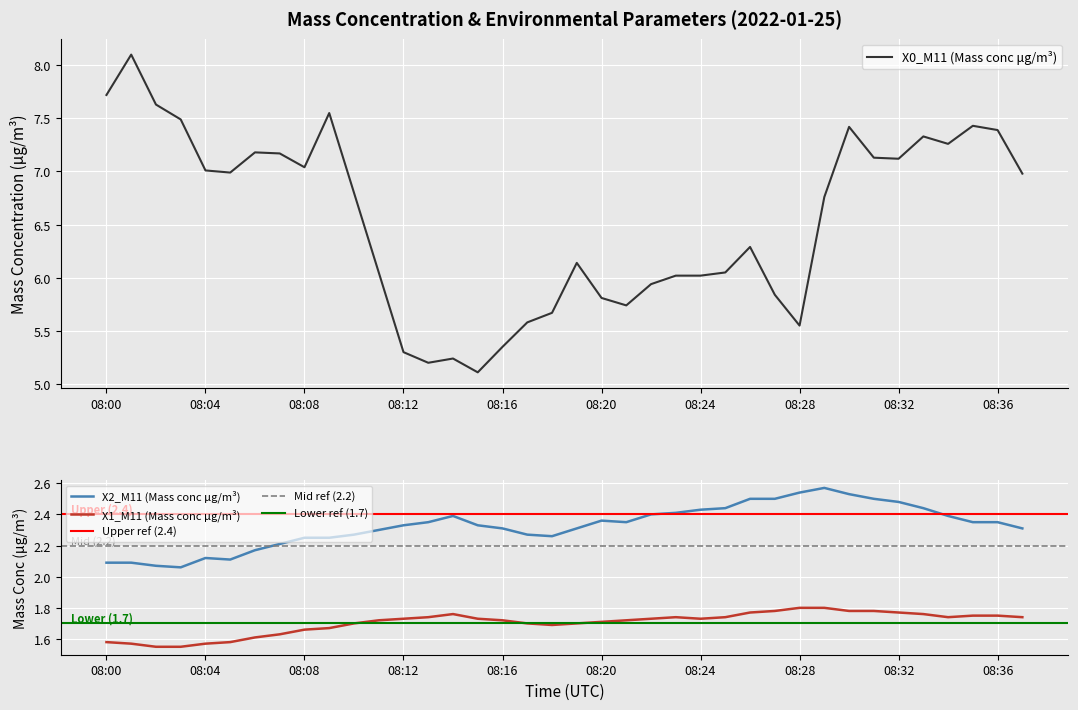

How many interior local peaks does the X0_M11 (Mass conc μg/m³) series have?

9